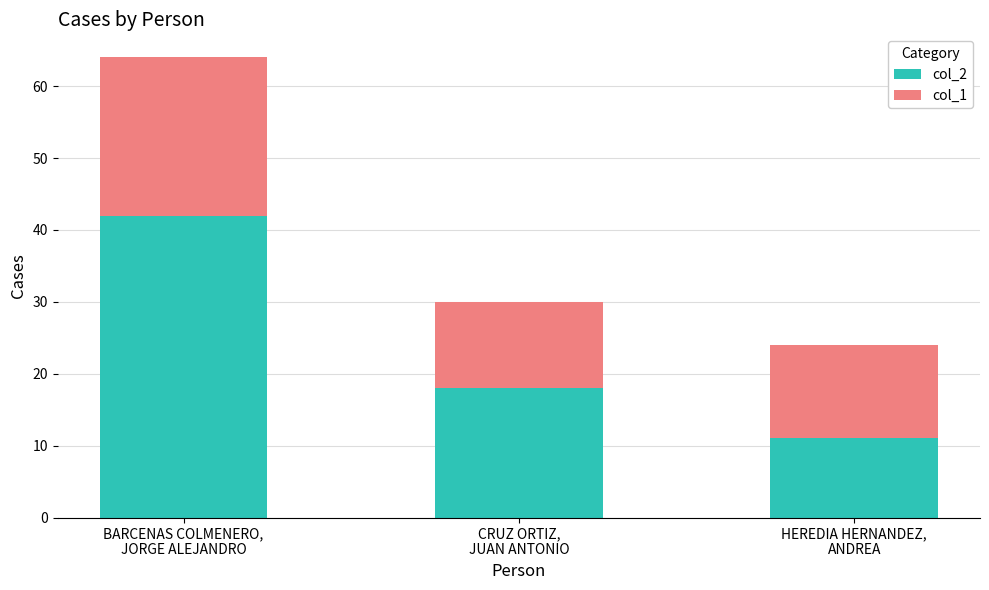

Reading left to right, what are the values for col_2?

42	18	11